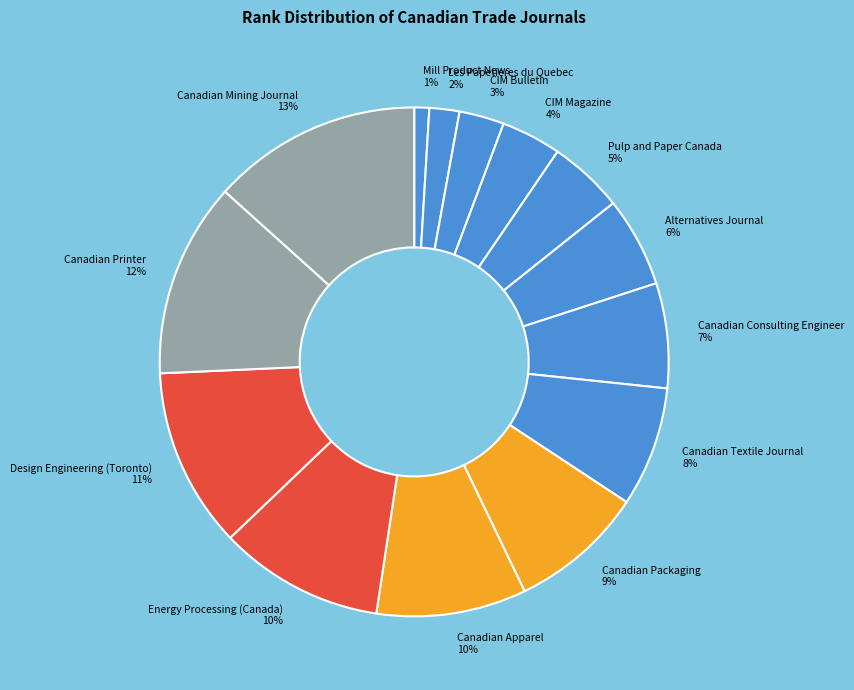

To the nearest percent, what portion does Pulp and Paper Canada represent?

5%